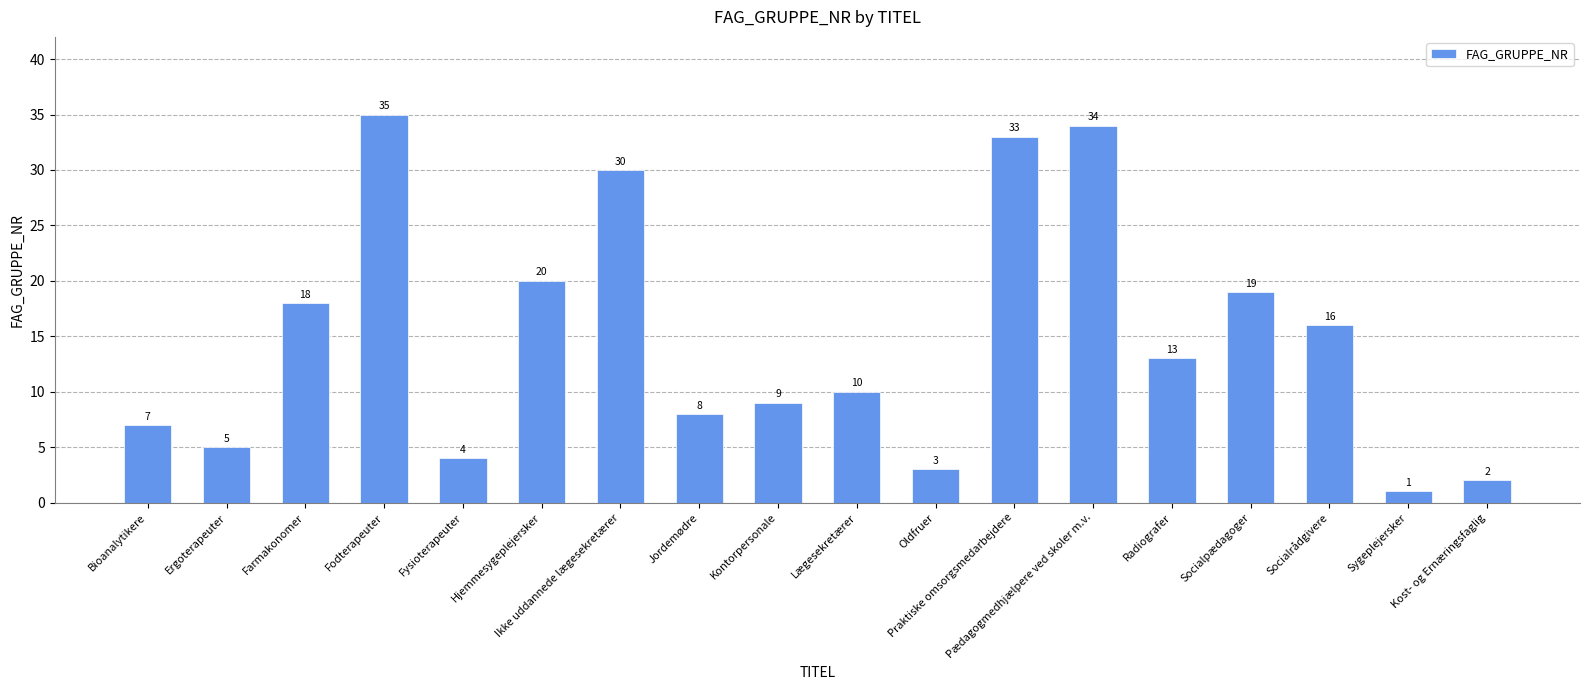

What value does the data have at Sygeplejersker?

1